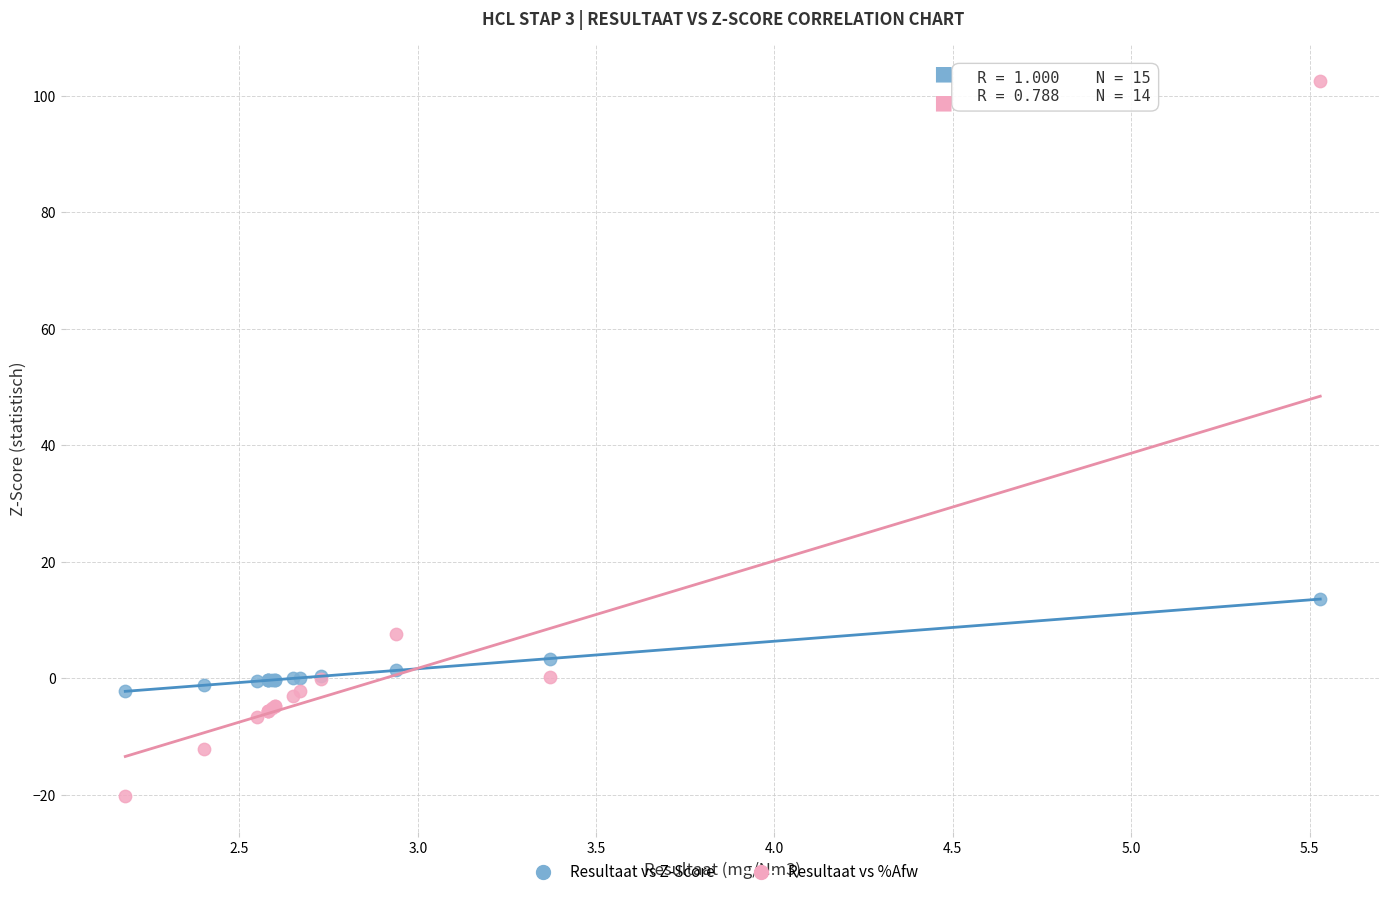

Across all series, what Y value is closest to 41?

13.6